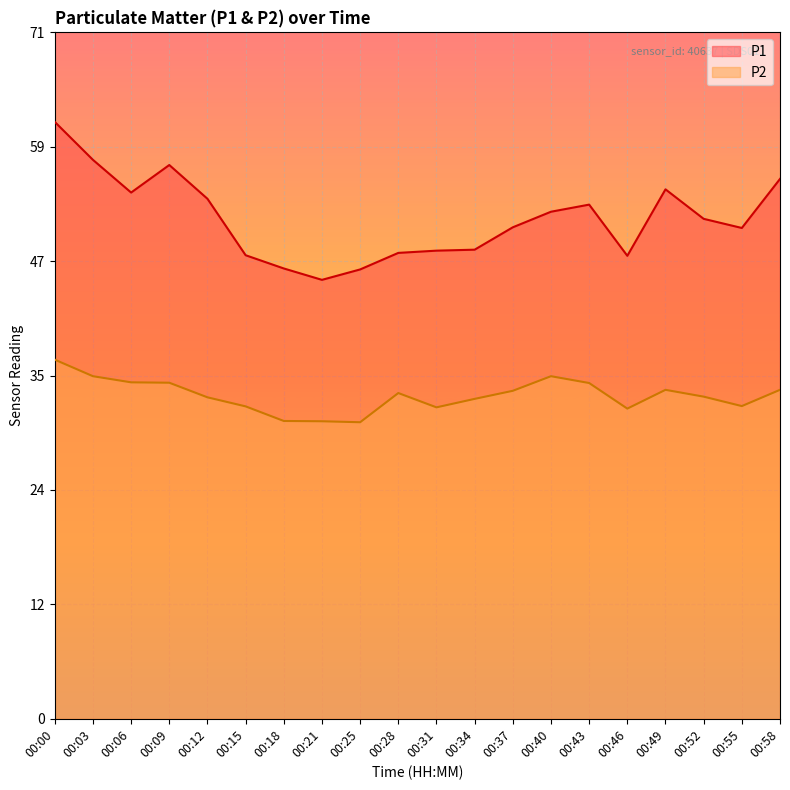

How many categories are shown in the chart?

20